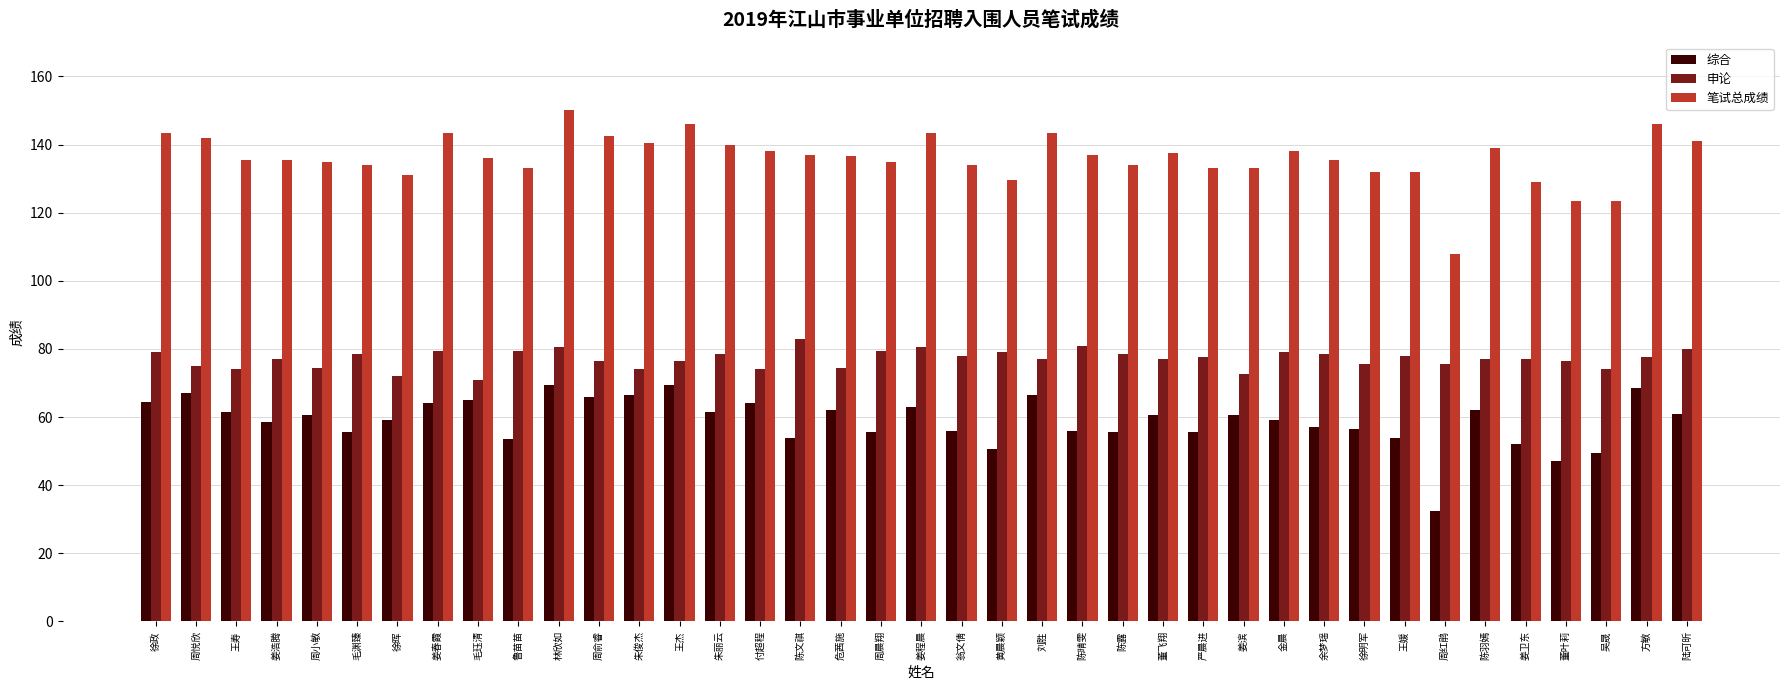

How many categories are shown in the chart?

39